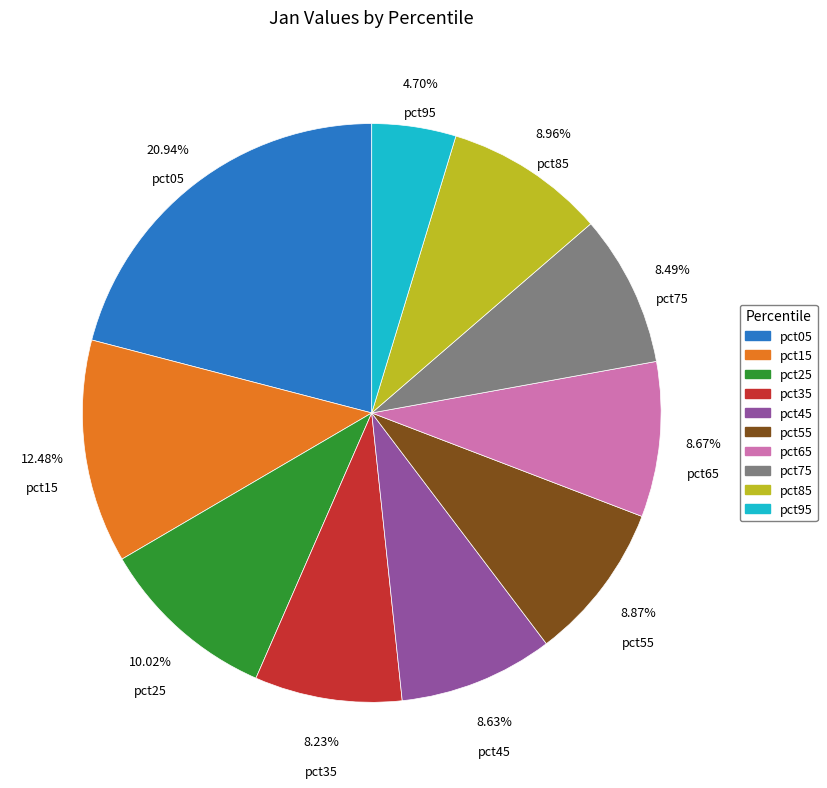

What percentage is the pct45 slice, to the nearest percent?

9%